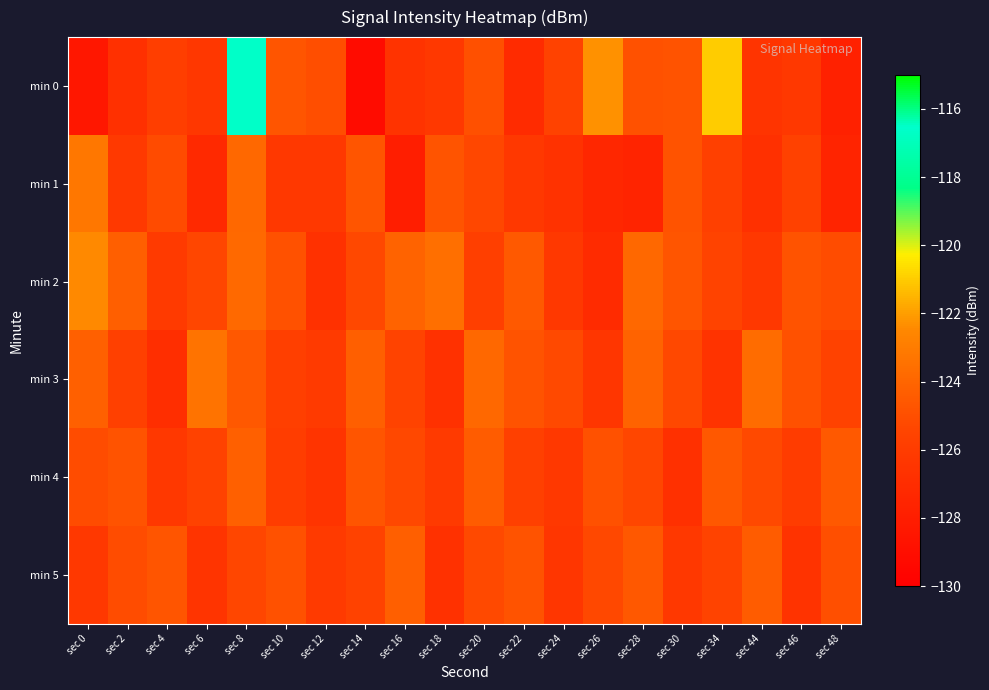

At which category does the chart reach its peak across all series?

sec 8